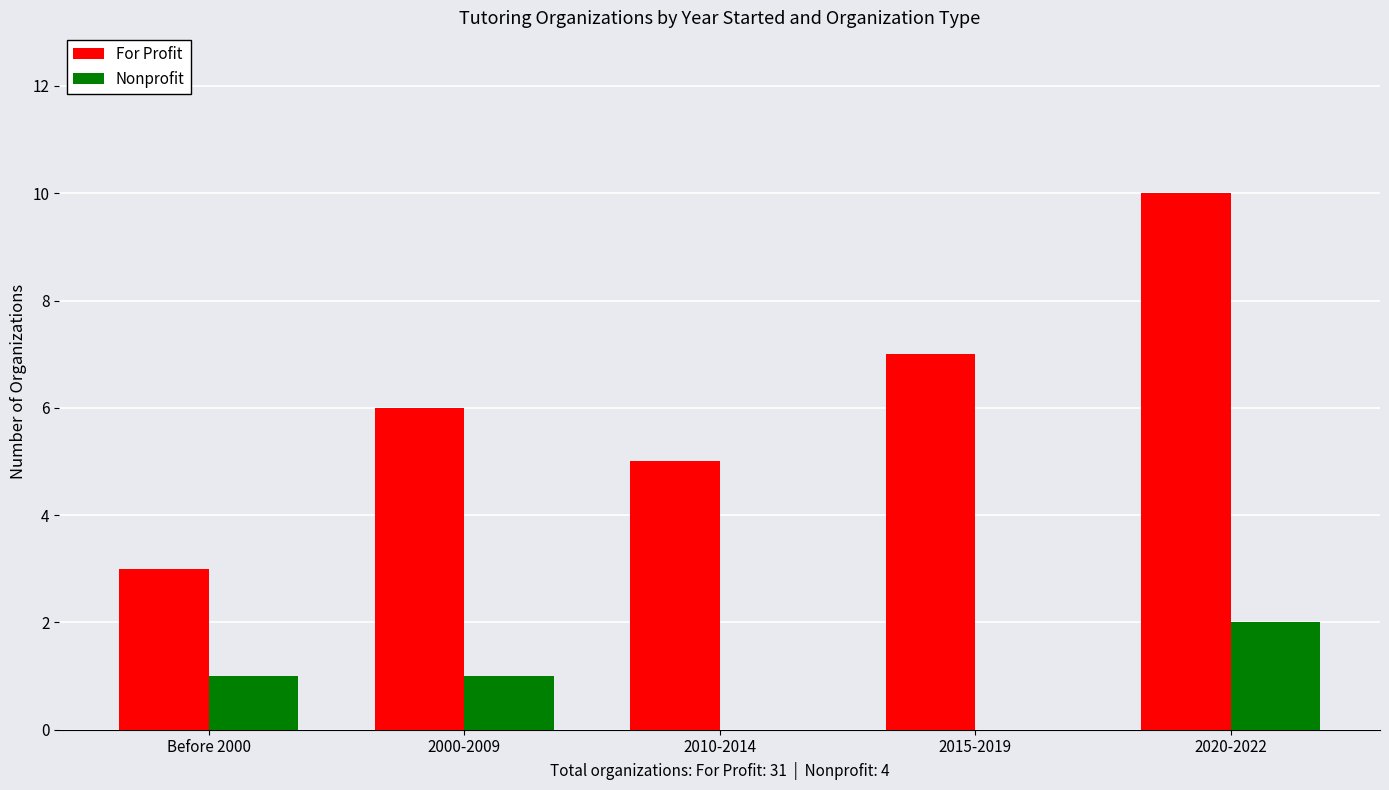

What is the total value across all series at 2015-2019?

7